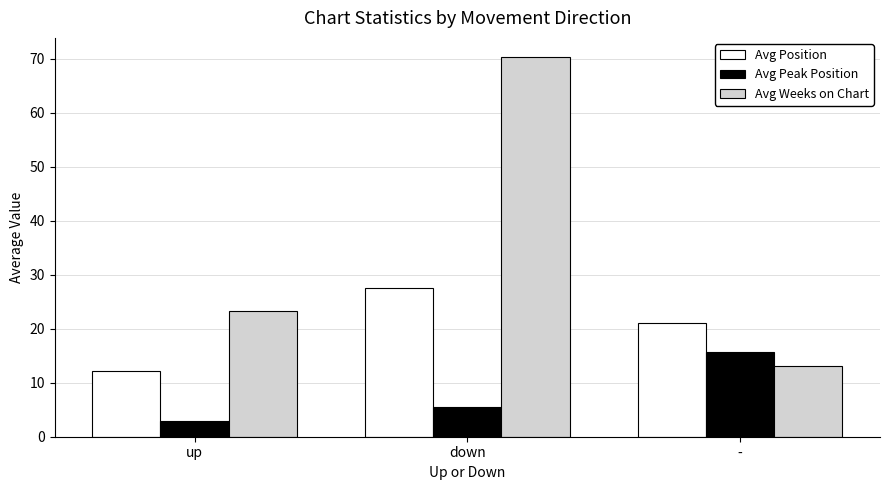

True or false: Avg Weeks on Chart has a value of 13.1 at -.

True